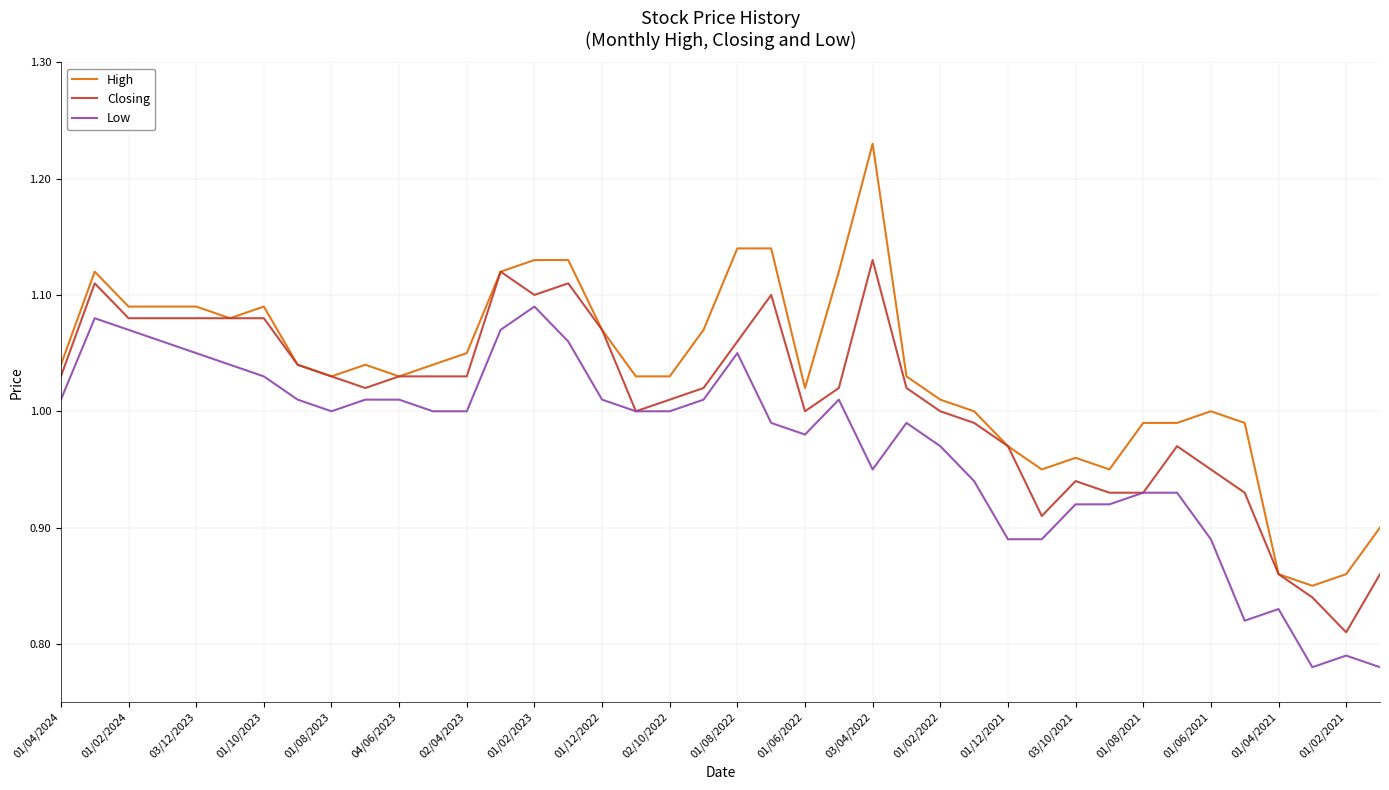

Rank the series by their average value, from highest to lowest.

High, Closing, Low